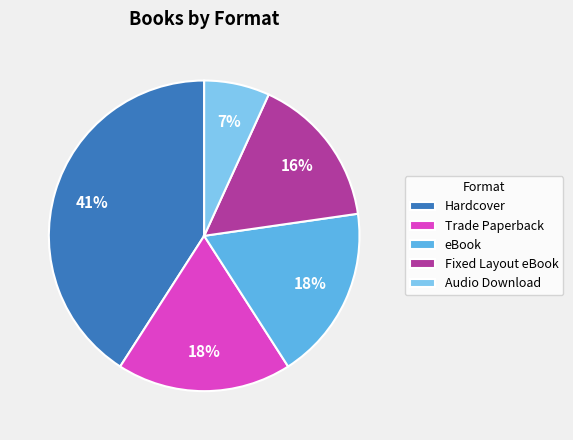

Is the sum of Trade Paperback and Audio Download greater than half?

No